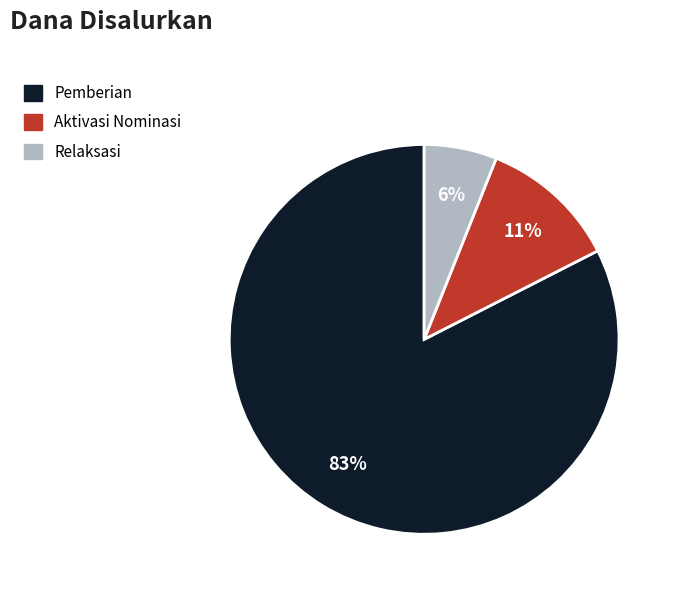

To the nearest percent, what is the average slice percentage?

33%